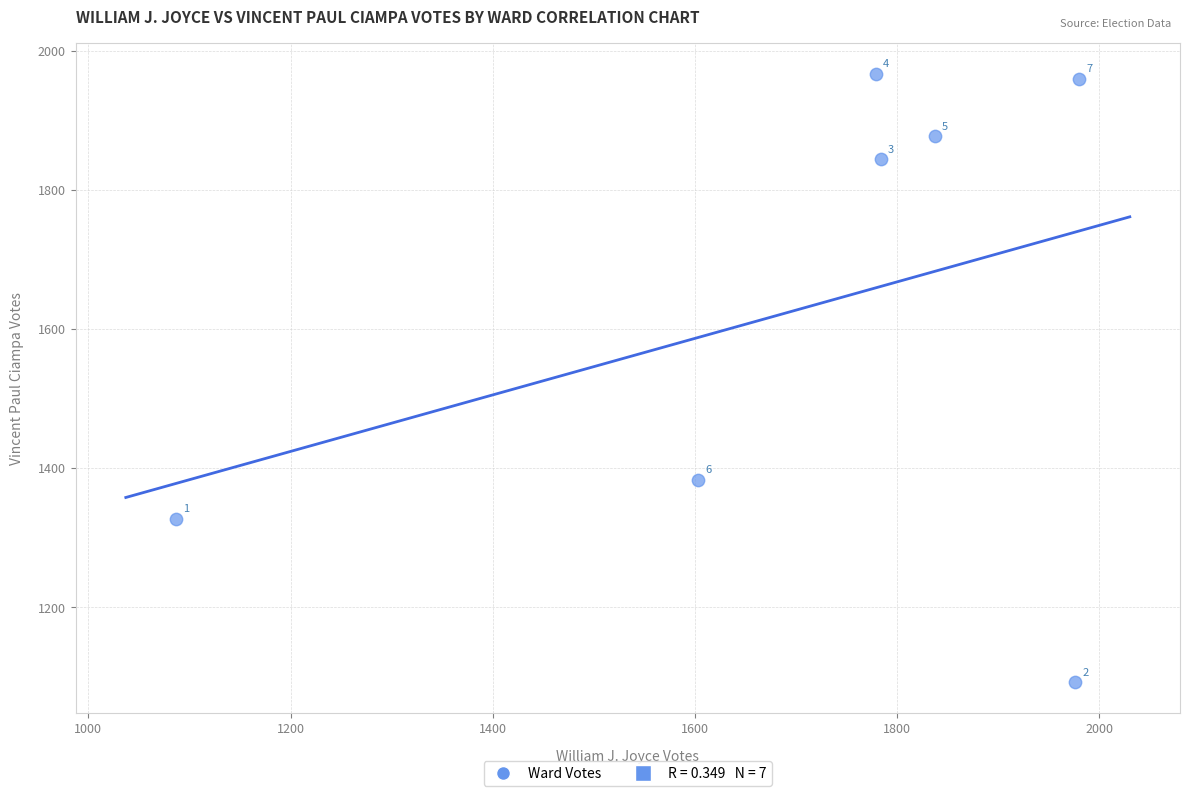

What Y value in the scatter plot is closest to 1529?

1383